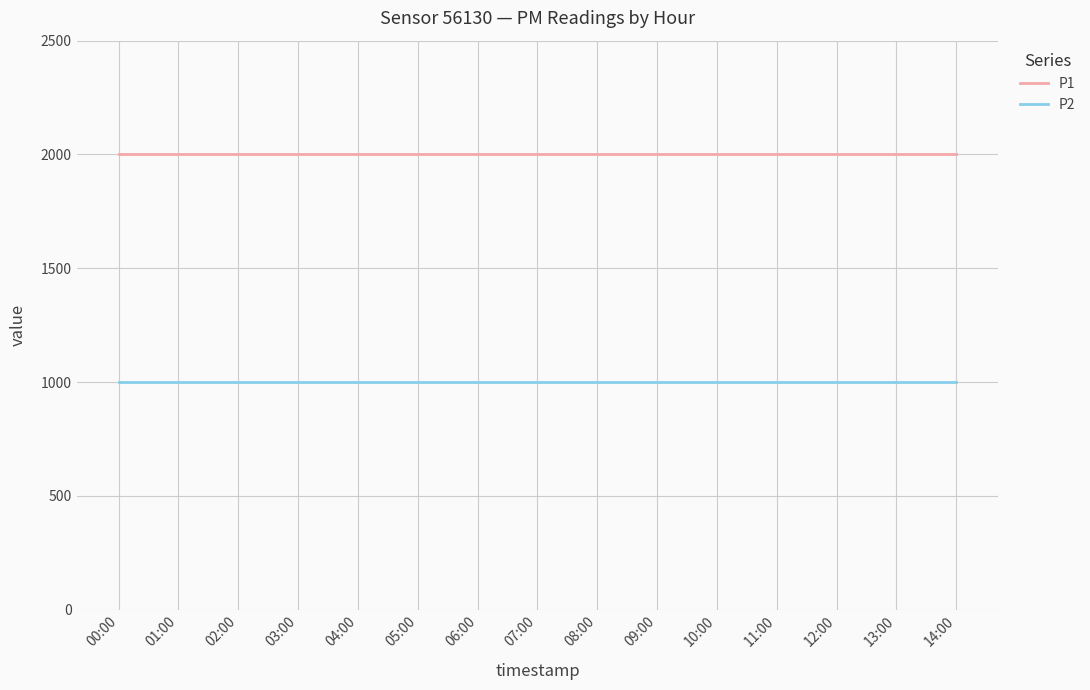

Rank the series by their maximum value, from highest to lowest.

P1, P2